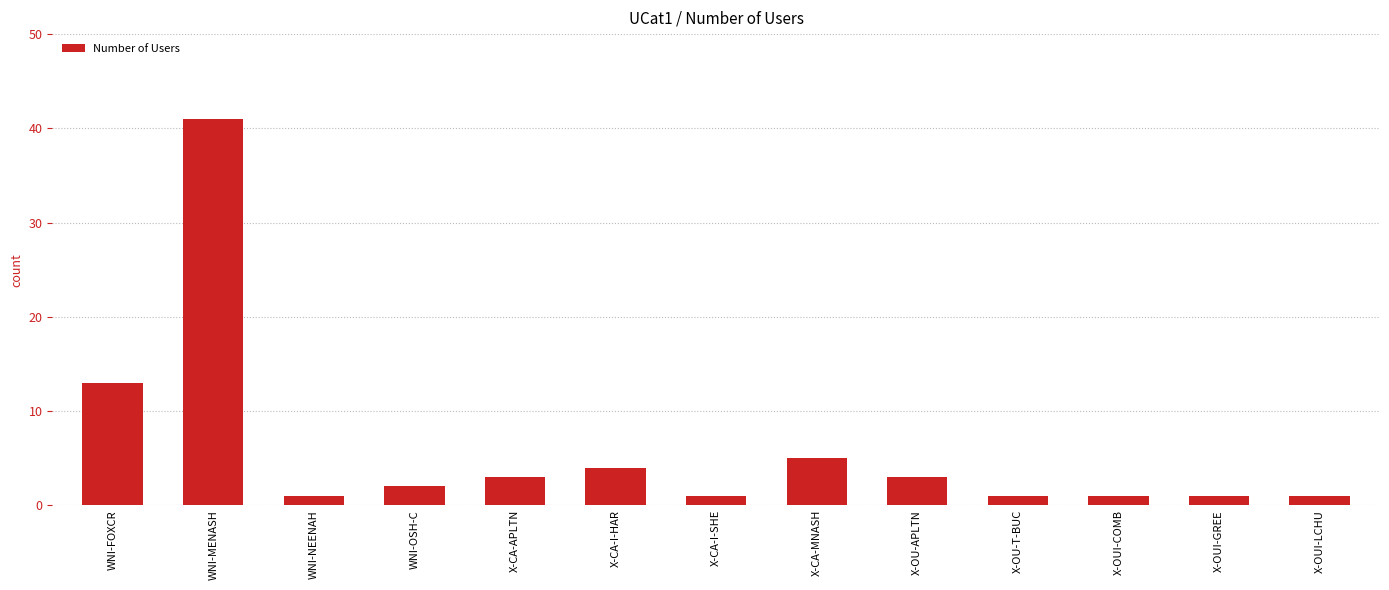

Which category has the highest value across all series?

WNI-MENASH